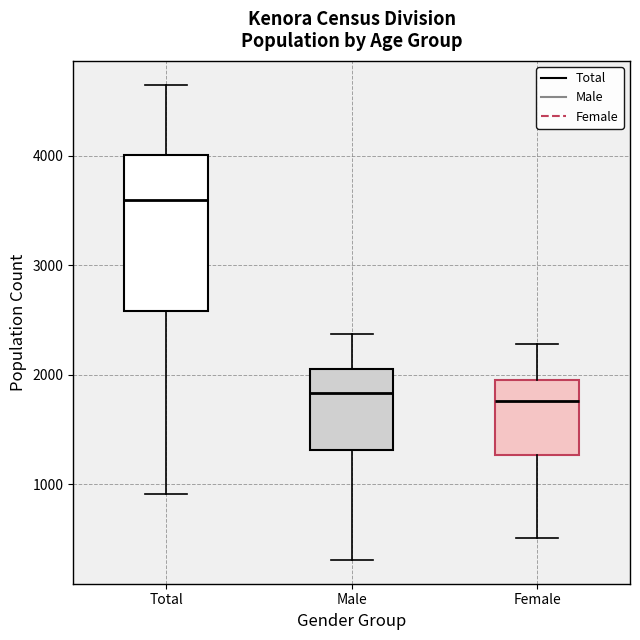

Reading left to right, transcribe this box plot: for each box, give where its median line is, the range the box spans, and where its two whiskers end, as read against the y-axis. The values are not printed on the chart, so give them approximately, as read against the axis.

Total: median 3600, box 2600 to 4000, whiskers 900 to 4700
Male: median 1800, box 1300 to 2100, whiskers 300 to 2400
Female: median 1800, box 1300 to 2000, whiskers 500 to 2300